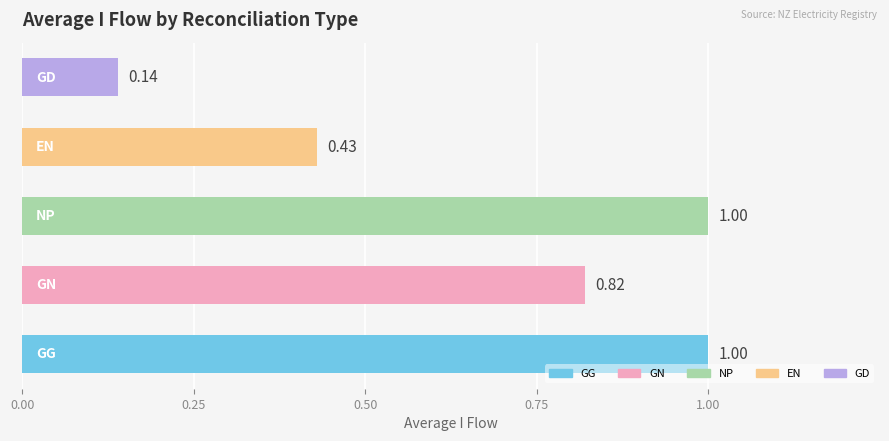

What is the difference between the maximum and minimum values?

0.9